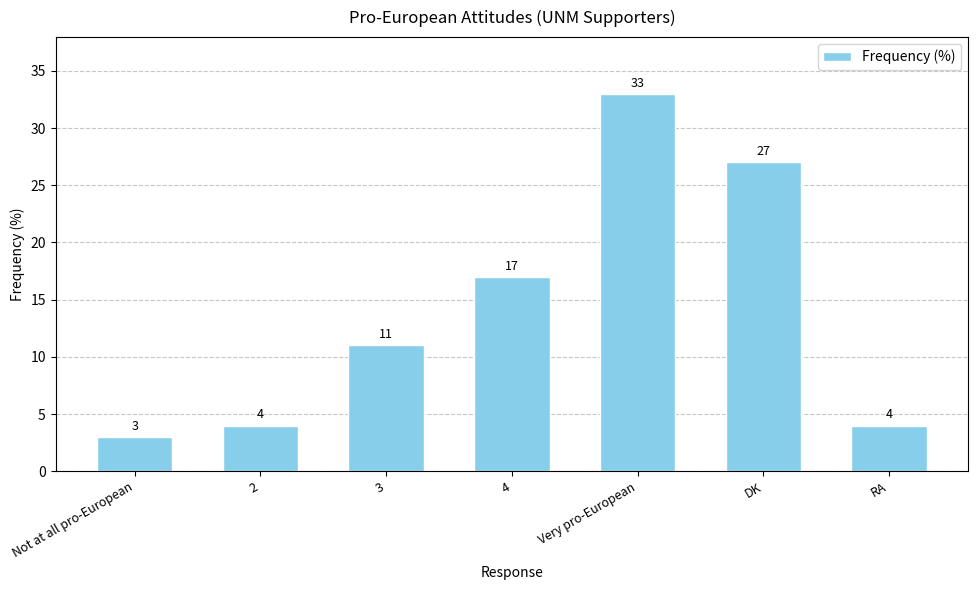

Approximately how many times larger is the value at Very pro-European compared to 3?

3.0